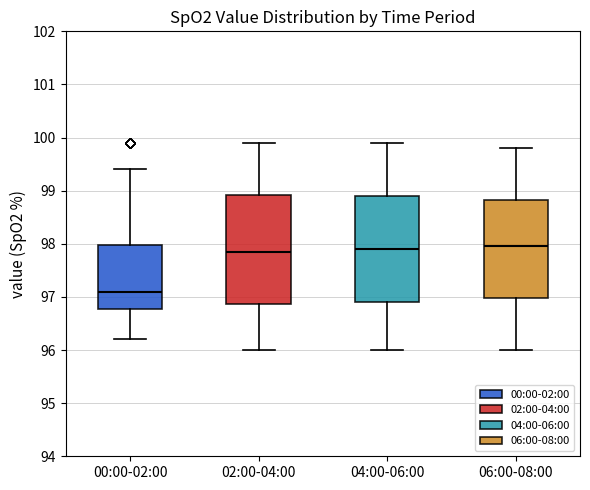

Reading left to right, transcribe this box plot: for each box, give where its median line is, the range the box spans, and where its two whiskers end, as read against the y-axis. The values are not printed on the chart, so give them approximately, as read against the axis.

00:00-02:00: median 97.1, box 96.8 to 98.0, whiskers 96.2 to 99.4
02:00-04:00: median 97.9, box 96.9 to 98.9, whiskers 96.0 to 99.9
04:00-06:00: median 97.9, box 96.9 to 98.9, whiskers 96.0 to 99.9
06:00-08:00: median 98.0, box 97.0 to 98.8, whiskers 96.0 to 99.8